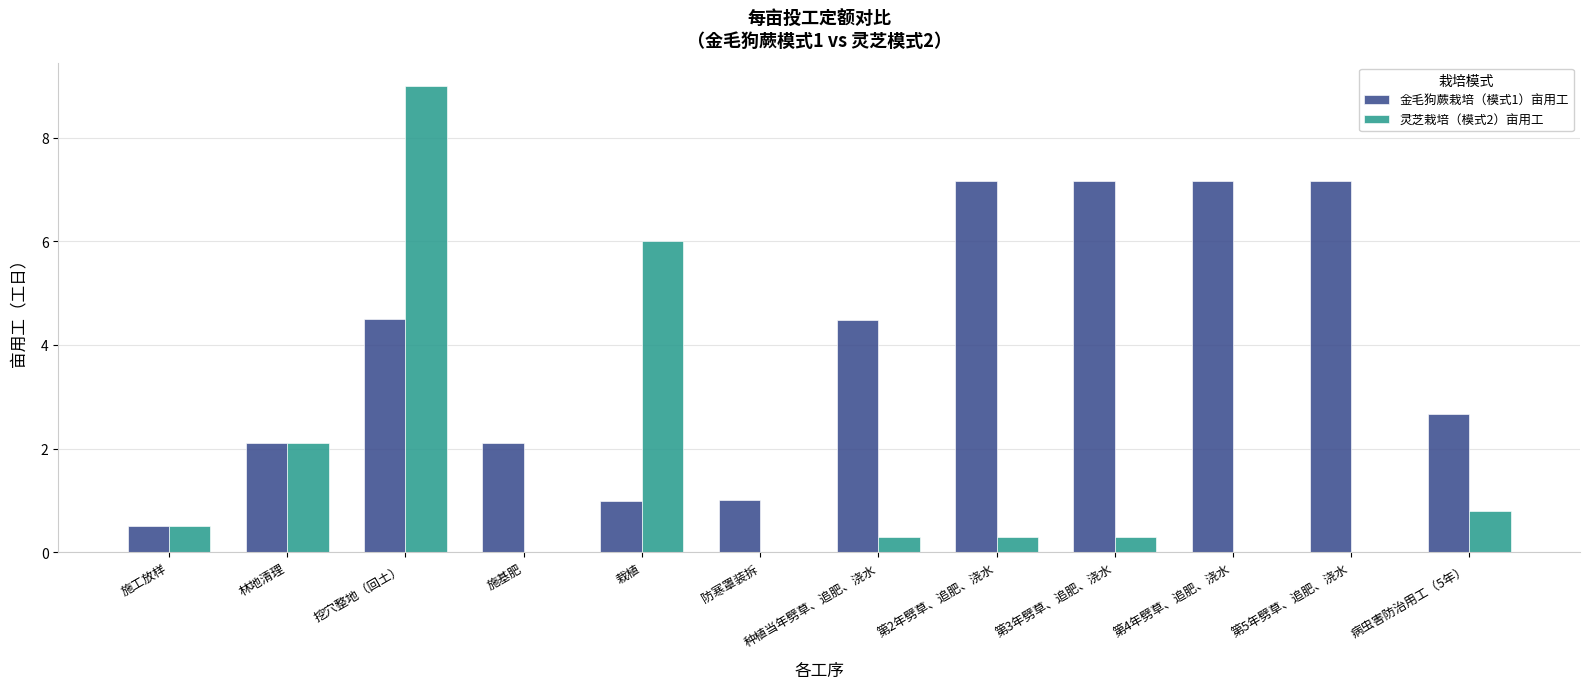

Reading left to right, what are all the values shown in this chart?

金毛狗蕨栽培（模式1）亩用工: 0.5	2.1	4.5	2.1	1.0	1.0	4.5	7.2	7.2	7.2	7.2	2.7
灵芝栽培（模式2）亩用工: 0.5	2.1	9.0	0.0	6.0	0.0	0.3	0.3	0.3	0.0	0.0	0.8